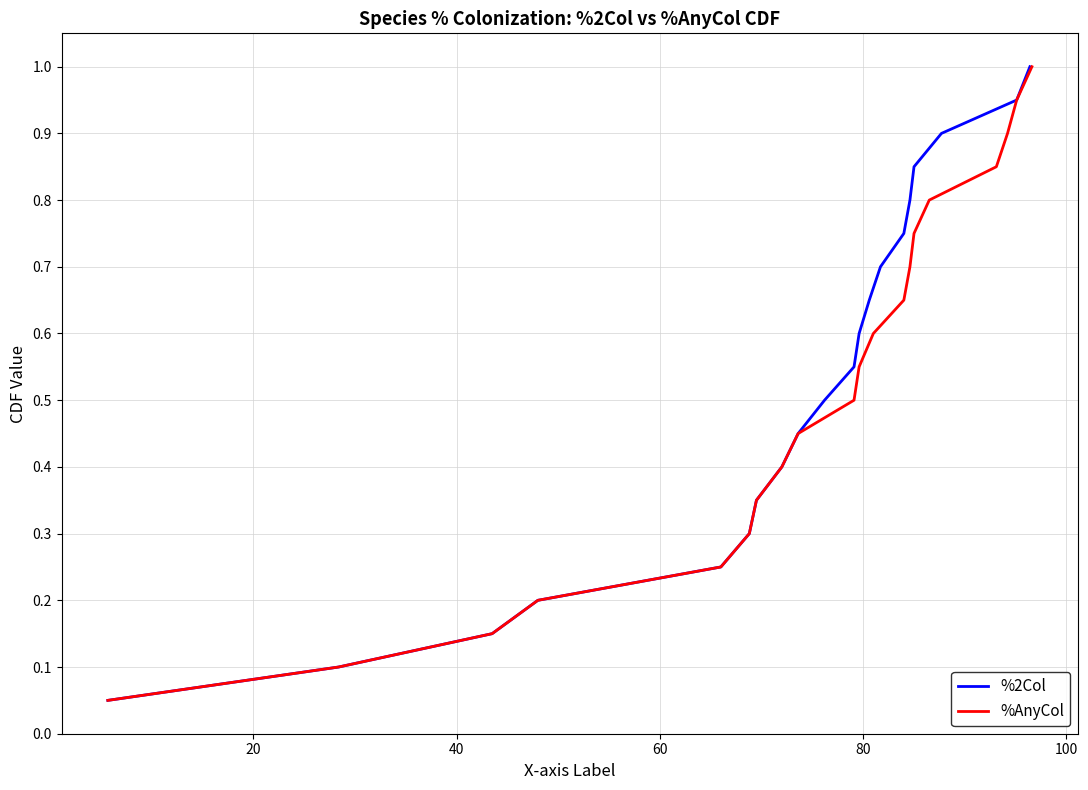

What is the sum of all %2Col values?

10.5